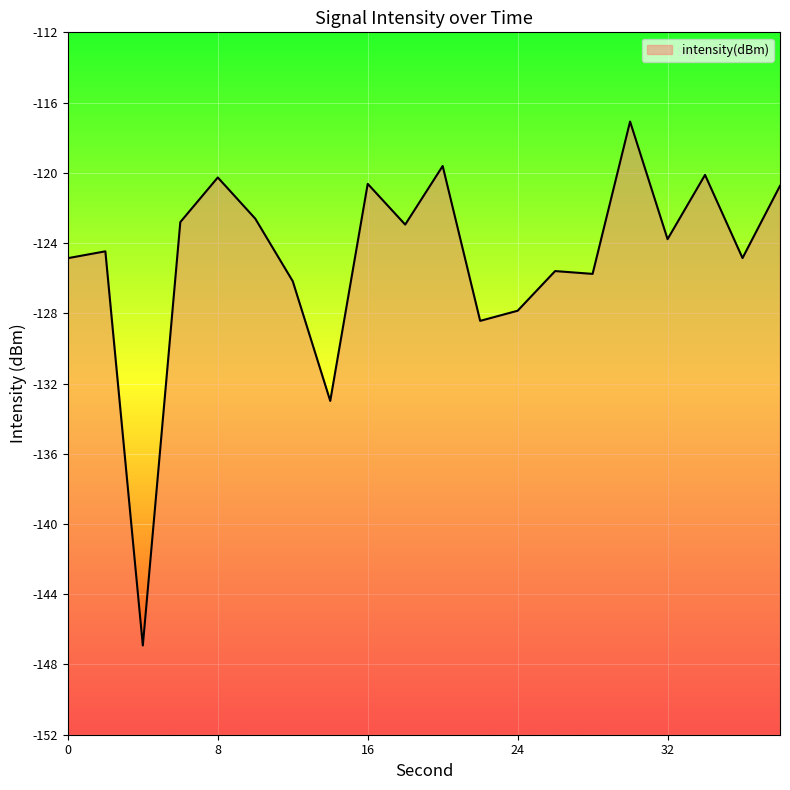

Where does the data first go above -123?

6